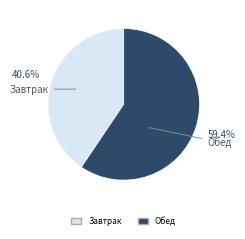

Does any single category account for the majority?

Yes